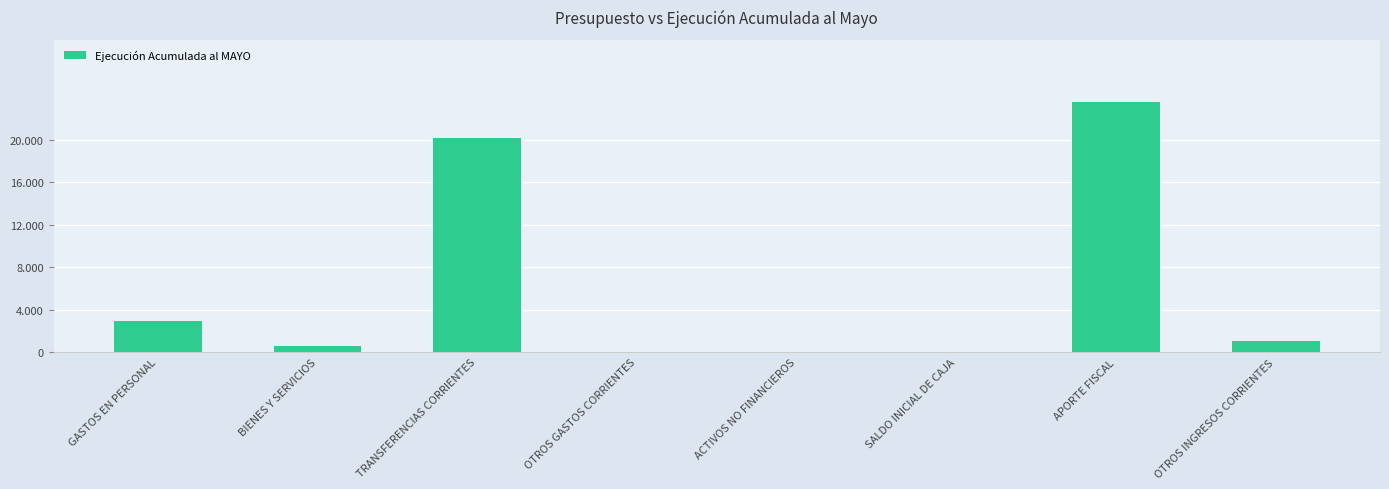

Is it true that the value at BIENES Y SERVICIOS is 597.8?

True